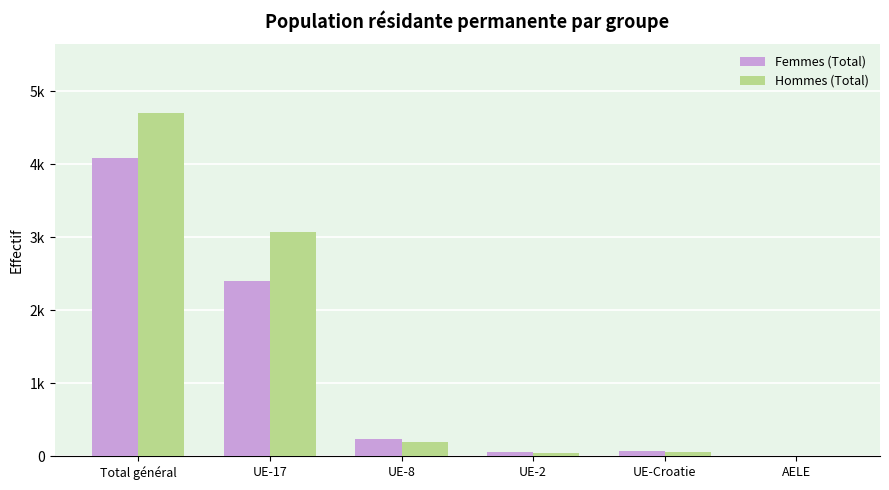

What is the smallest value displayed?

9